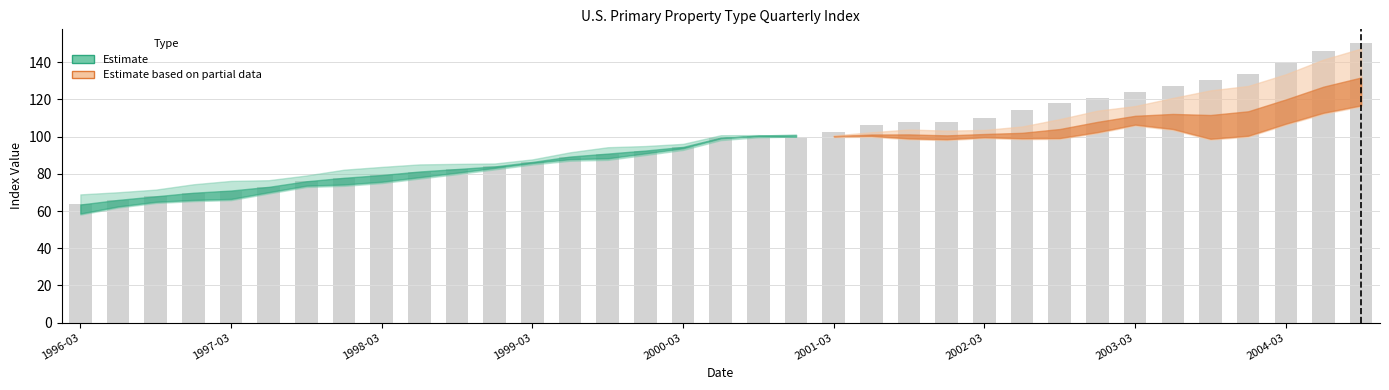

What is the smallest value displayed?

63.5